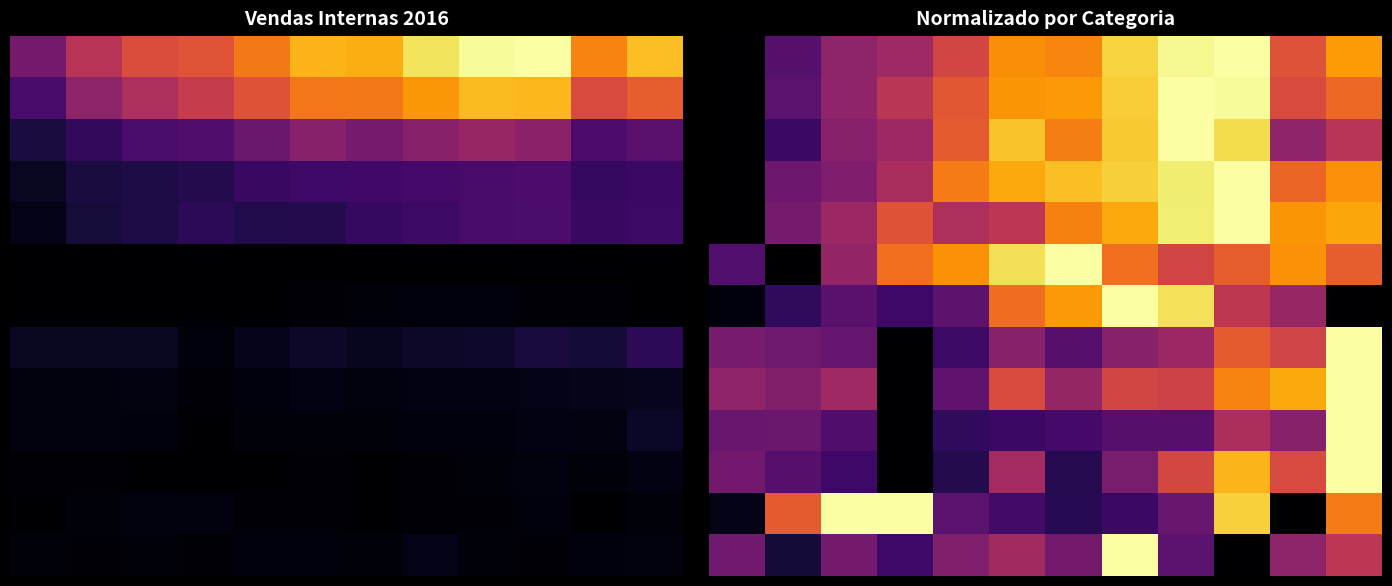

What is the difference between the highest and lowest values at 7?

0.8